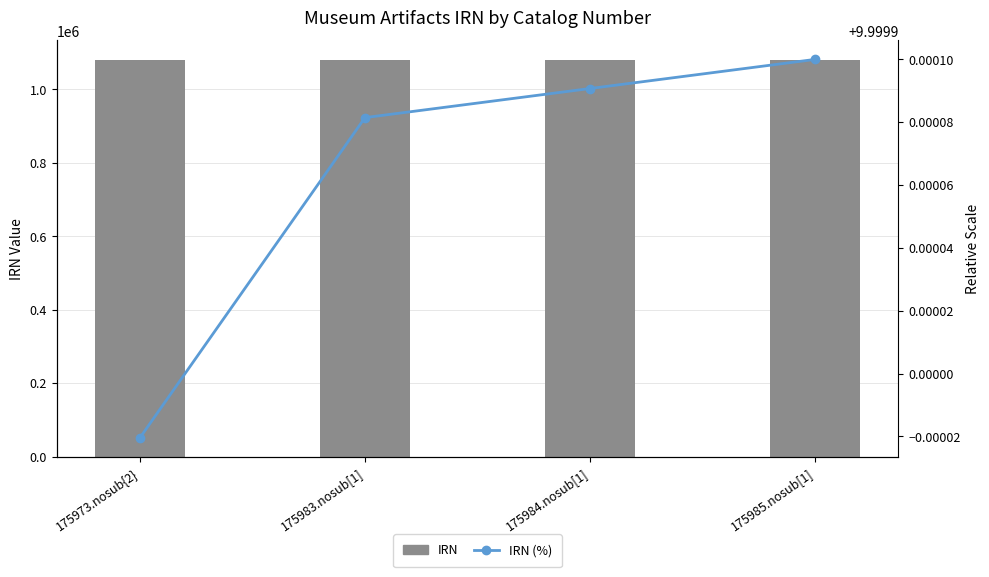

At which label does IRN first exceed 1079423?

175985.nosub[1]